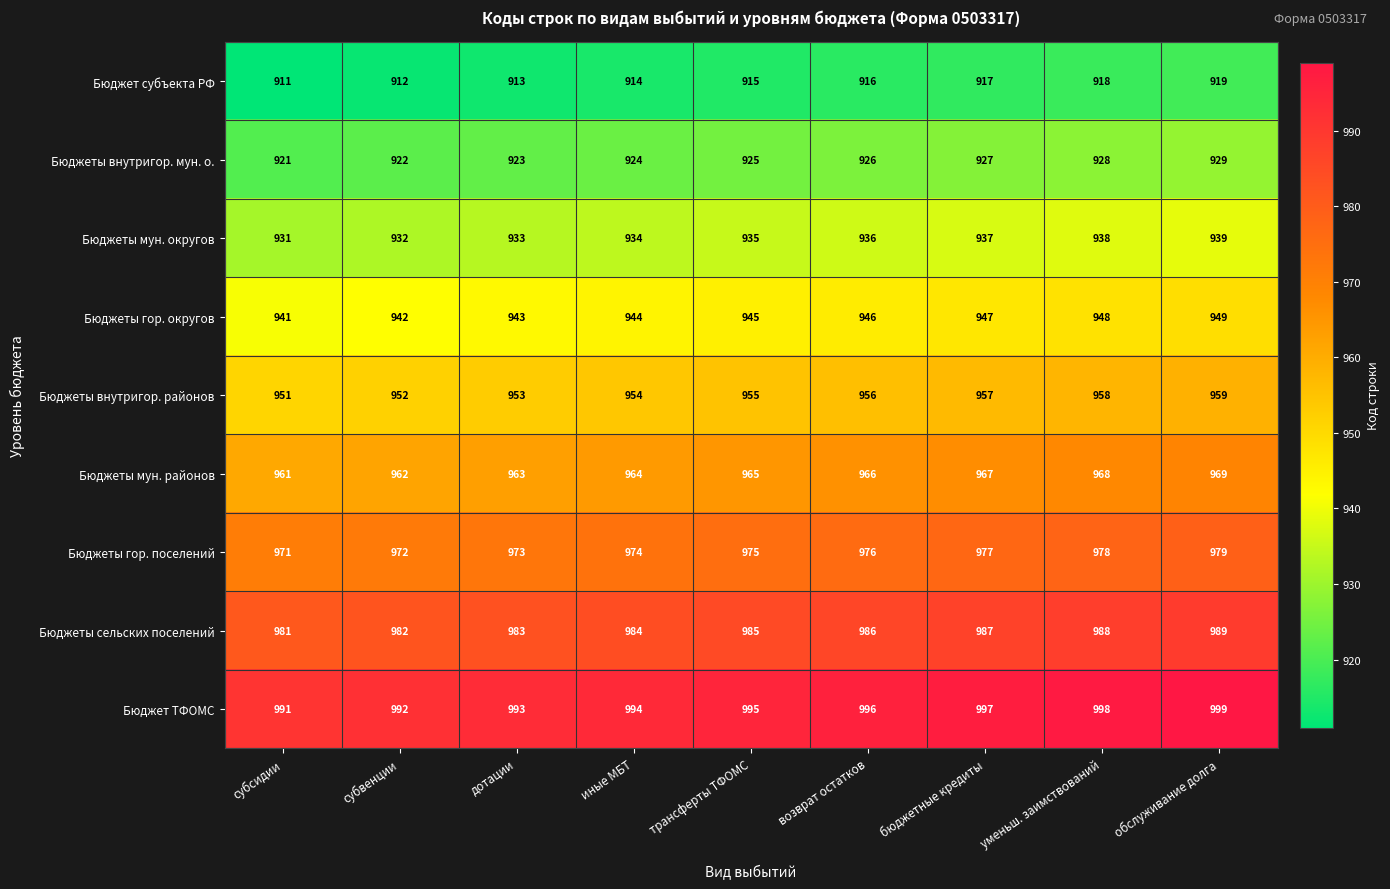

Which category has the highest value across all series?

обслуживание долга